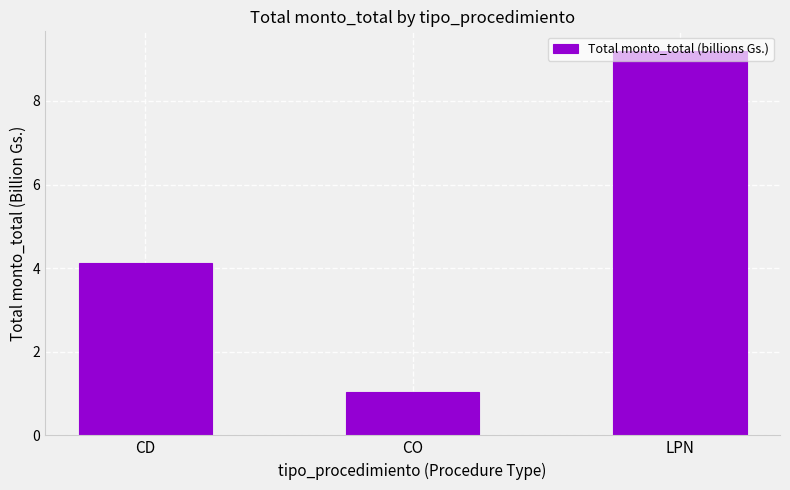

Reading left to right, extract all data points from this chart.

4.1	1.0	9.2